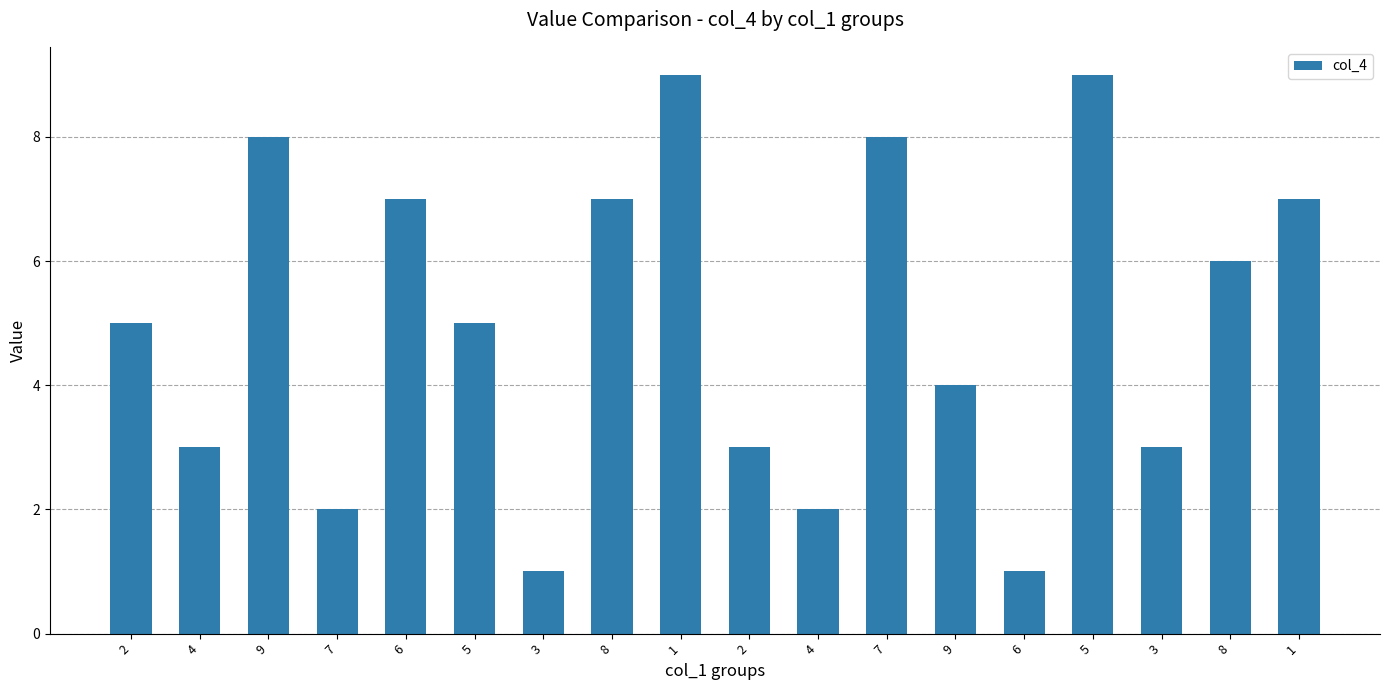

How many bars are there in total?

18